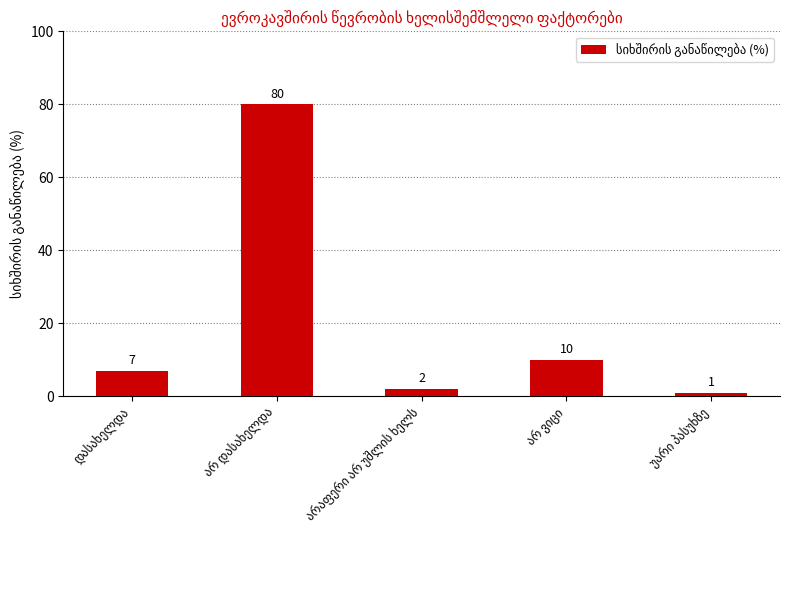

What is the difference between the second highest and minimum values?

9